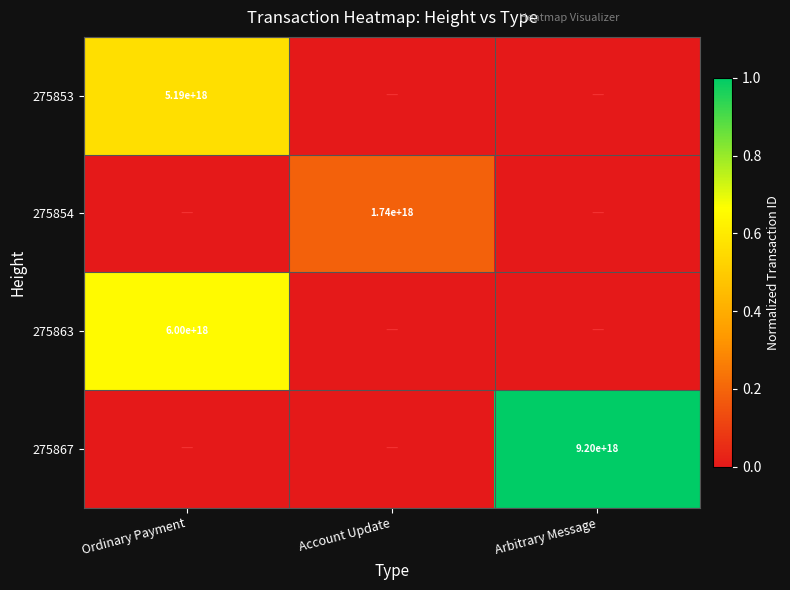

At which category does the chart reach its peak across all series?

Arbitrary Message